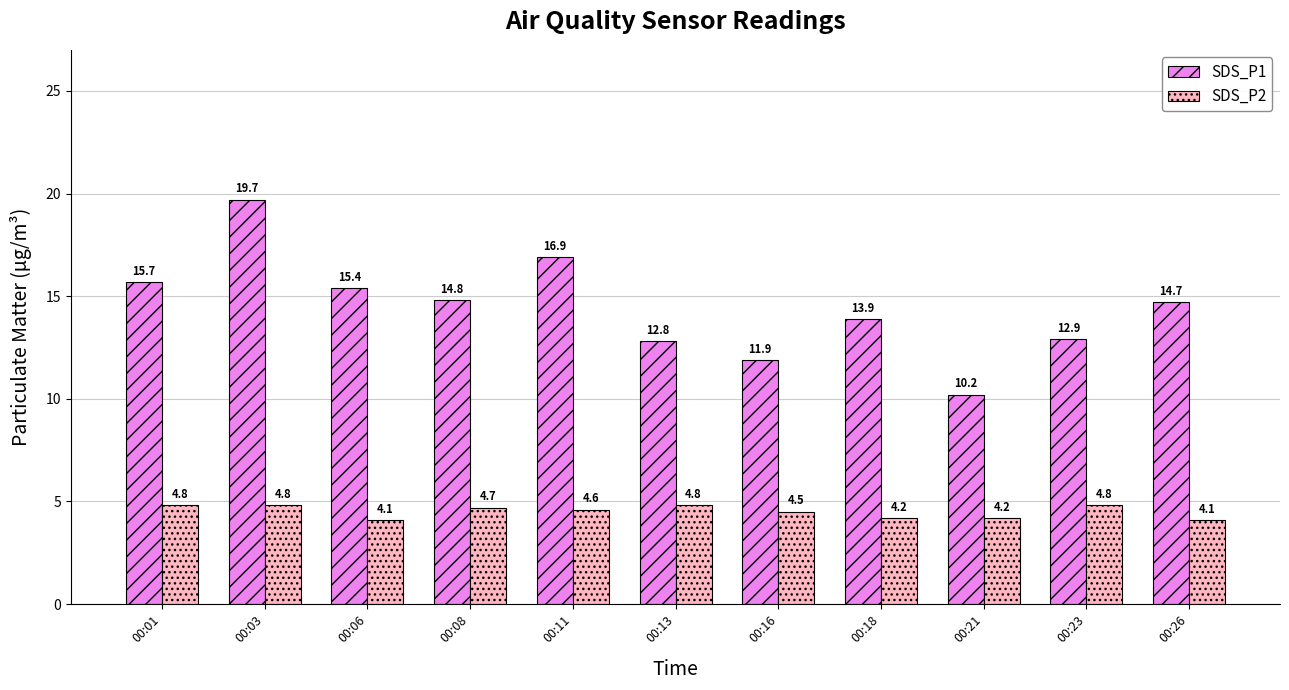

What is the sum of all SDS_P1 values?

158.9